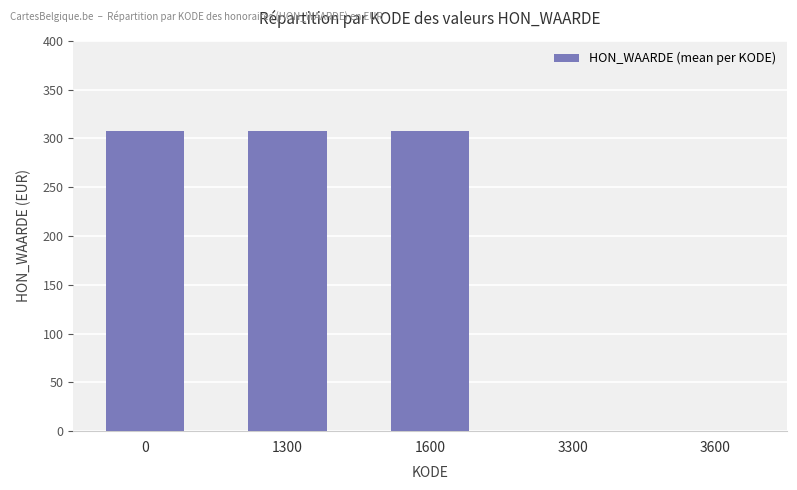

What is the change in value from 1300 to 3600?

-307.3